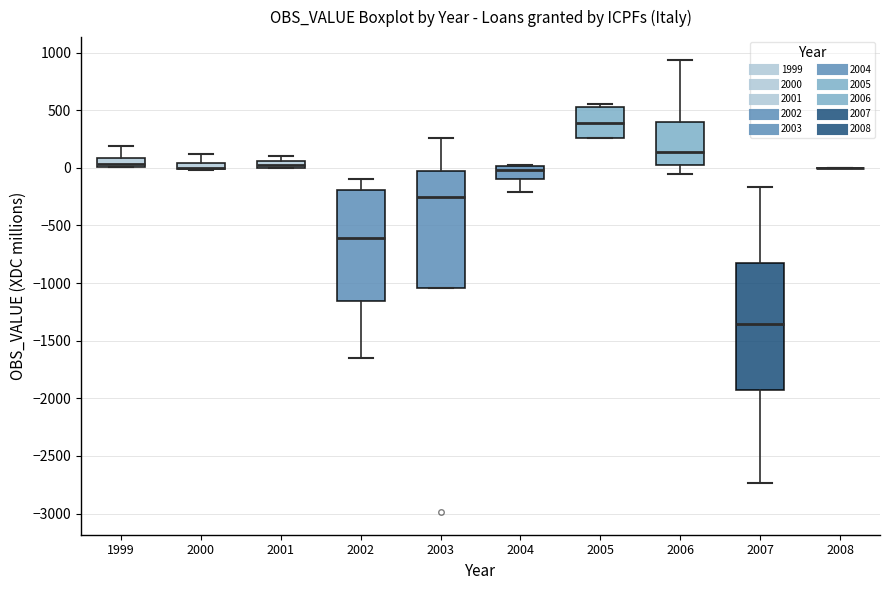

Comparing the boxes themselves (not the whiskers), which one is the tallest?

2007